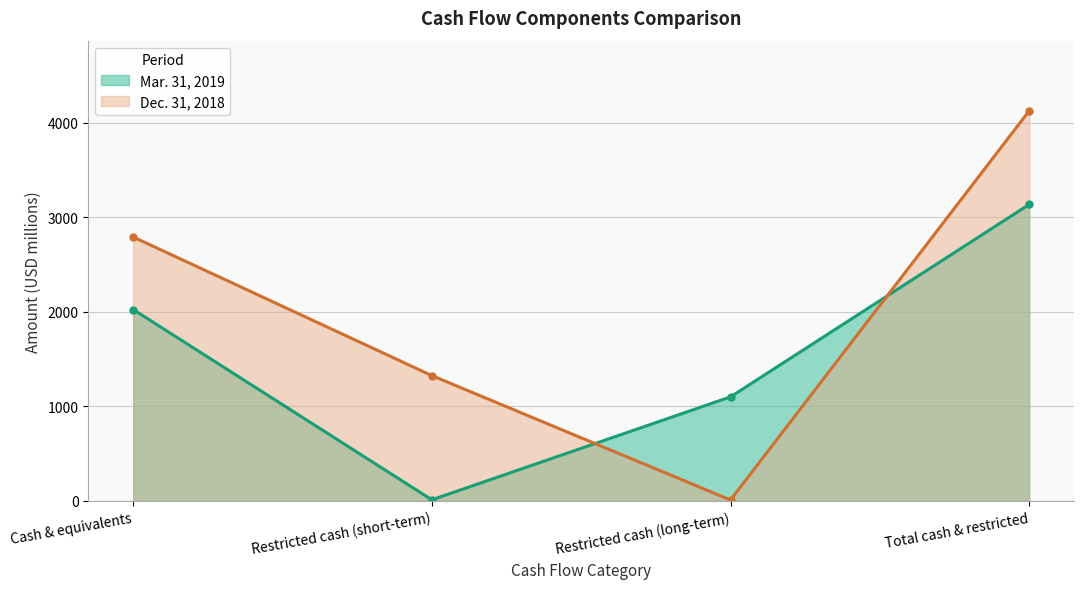

What is the spread (max minus min) of values at Restricted cash (long-term)?

1091